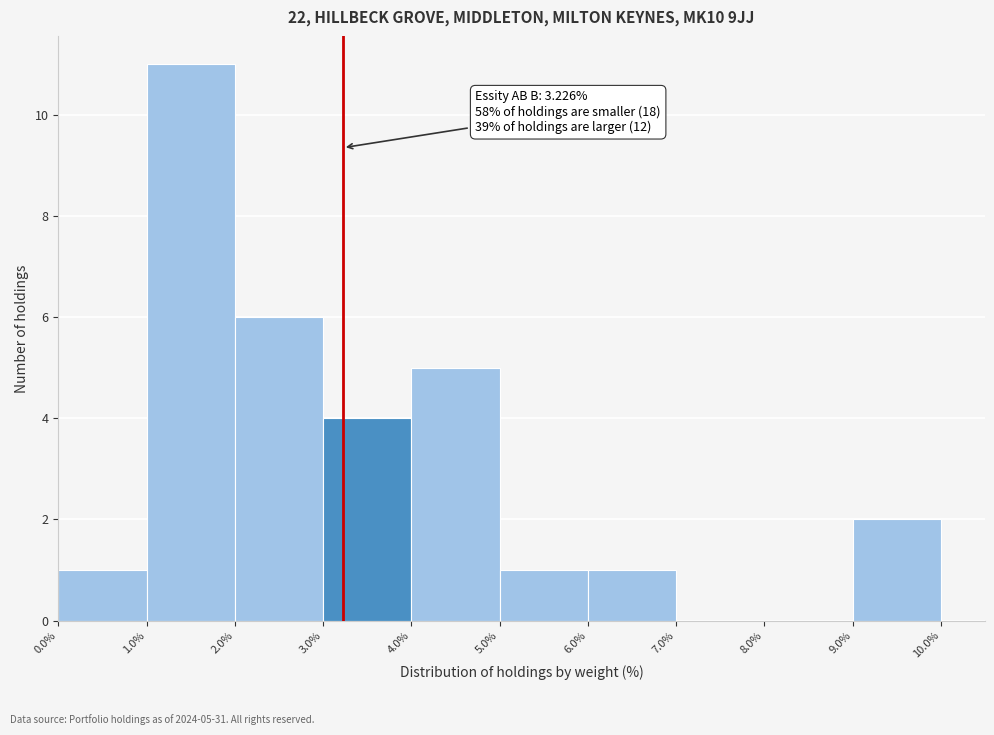

Over which range of the x-axis is the bar tallest?

1.0% to 2.0%